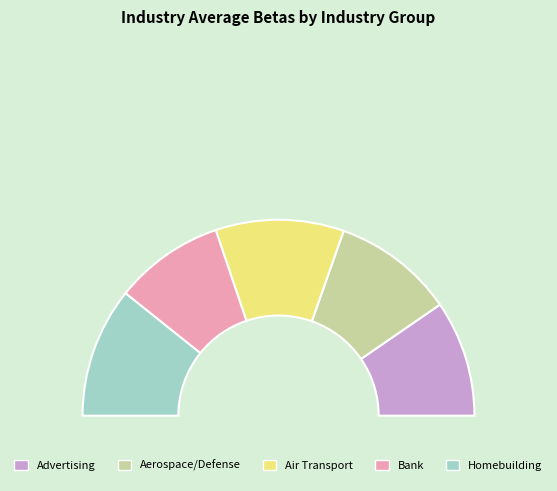

To the nearest percent, what percentage of the pie is Bank?

18%